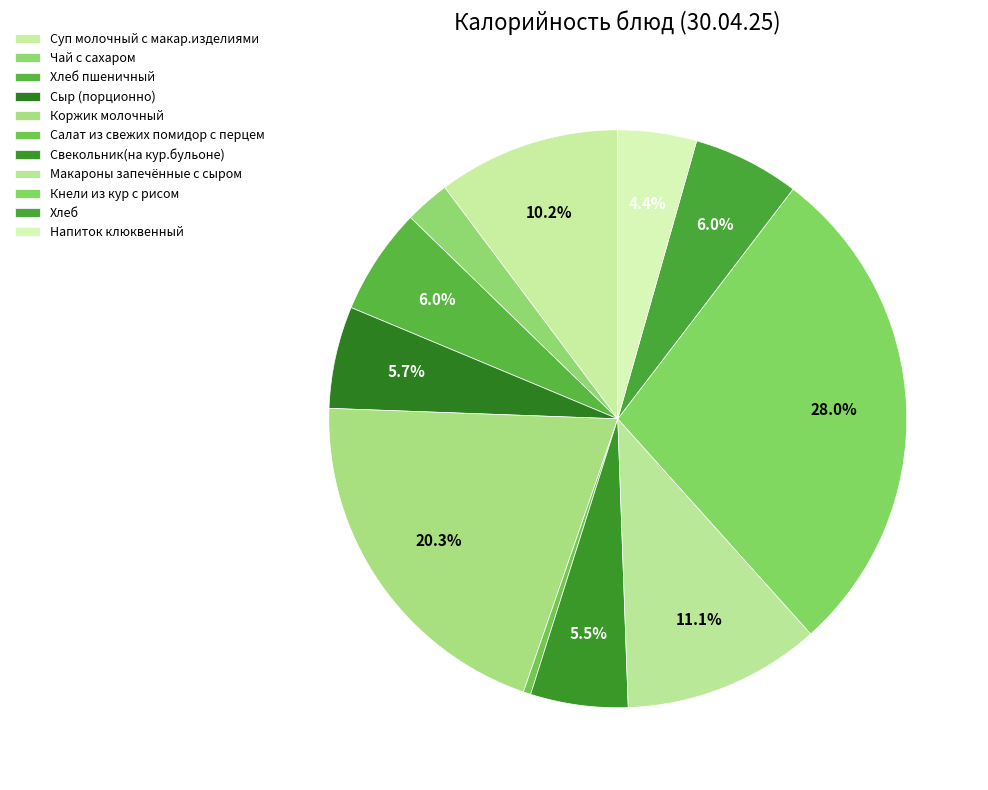

Between Хлеб and Суп молочный с макар.изделиями, which is larger?

Суп молочный с макар.изделиями